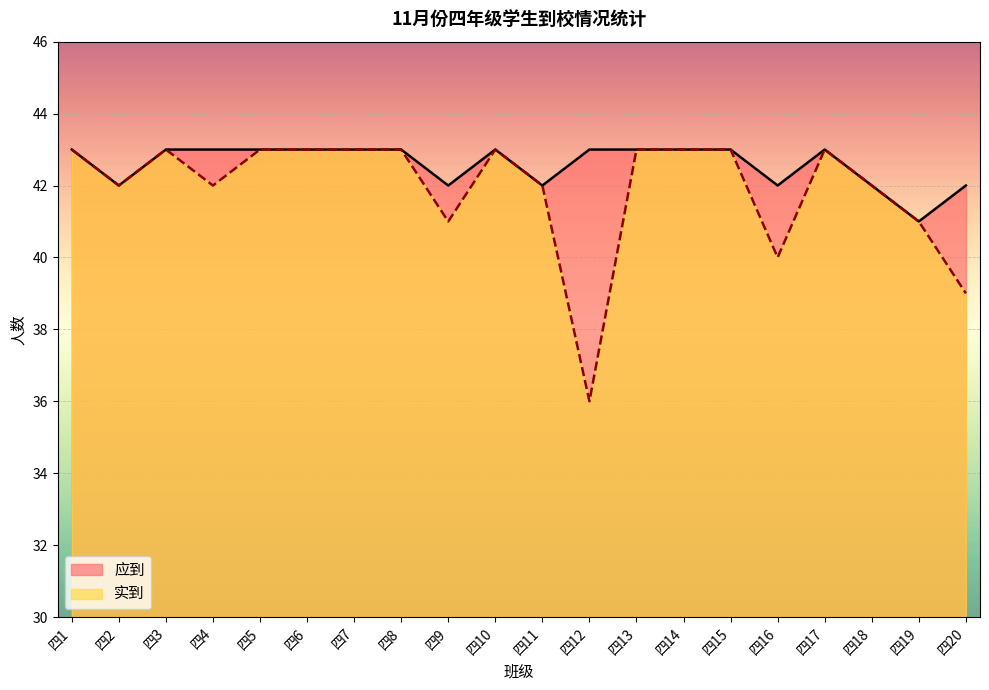

What is the approximate value of 实到 at 四14?

43